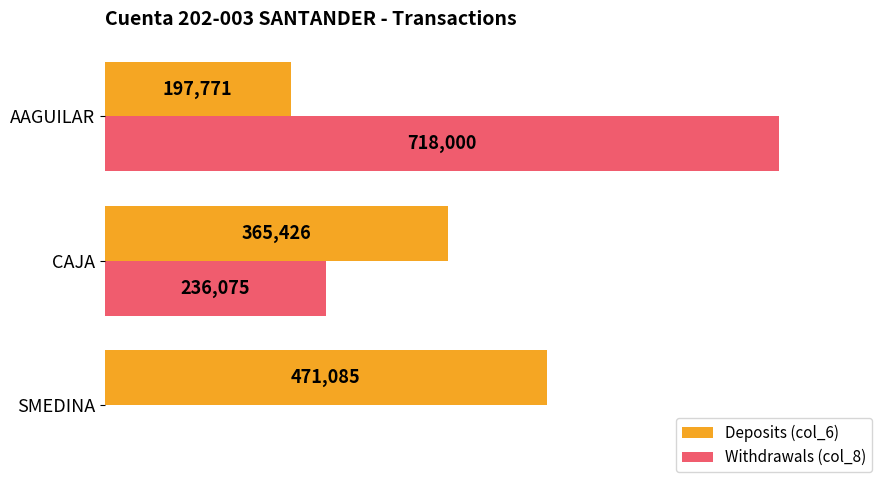

At which category is the sum across all series the highest?

AAGUILAR